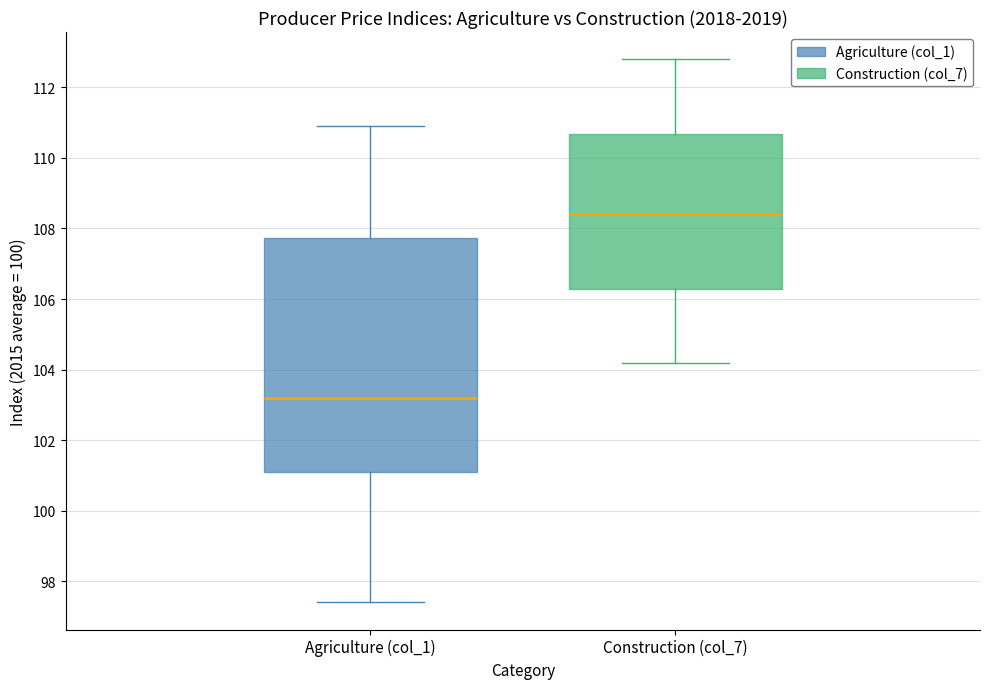

Which box is the tallest, from its lower edge to its upper edge?

Agriculture (col_1)